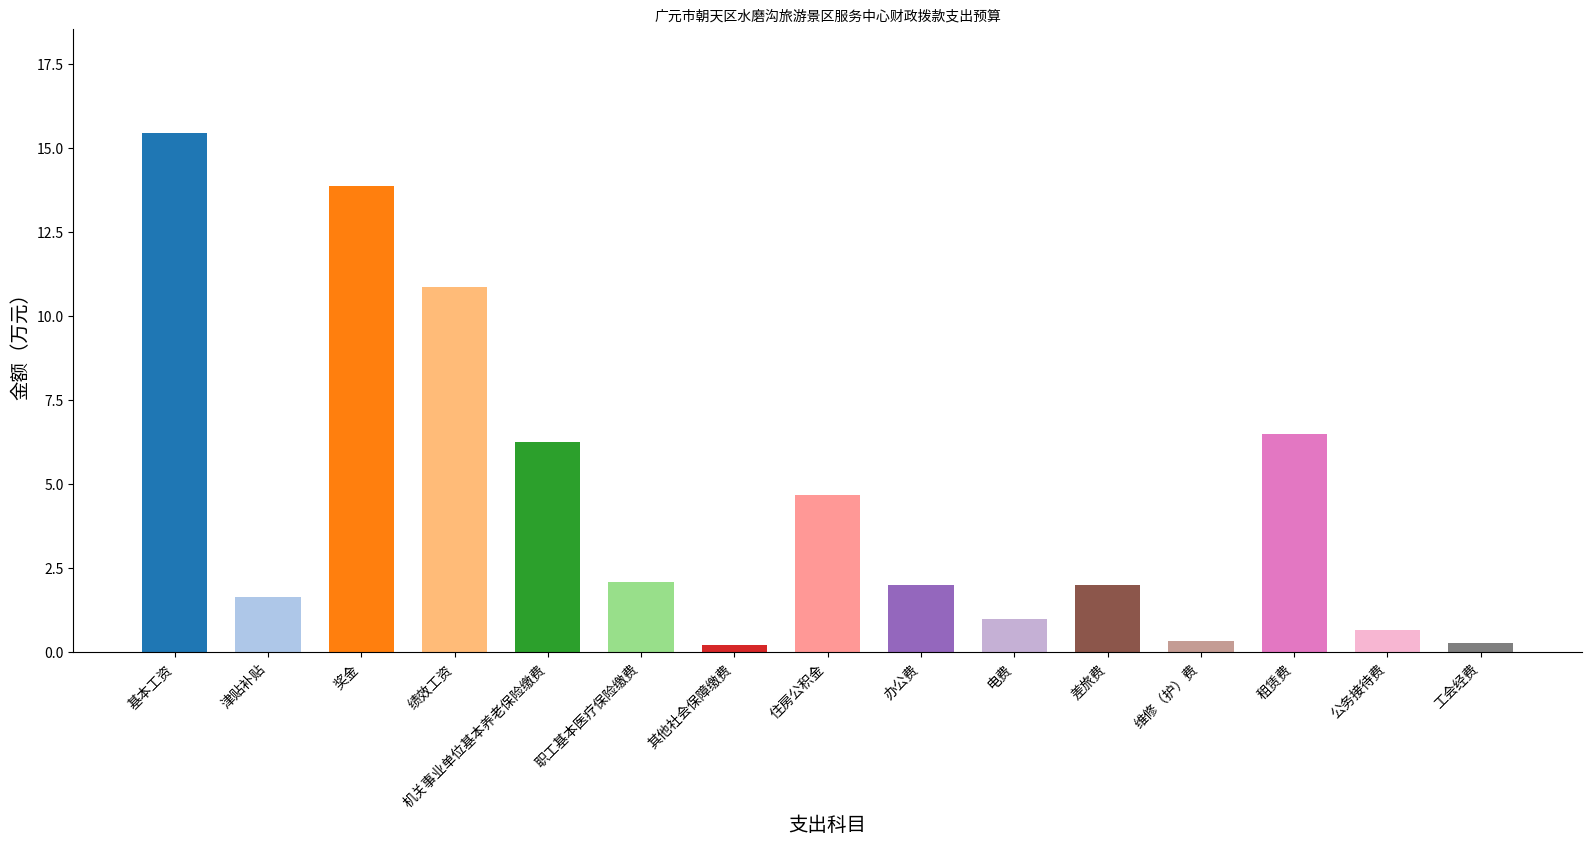

Is it true that the value at 差旅费 is 2.0?

True